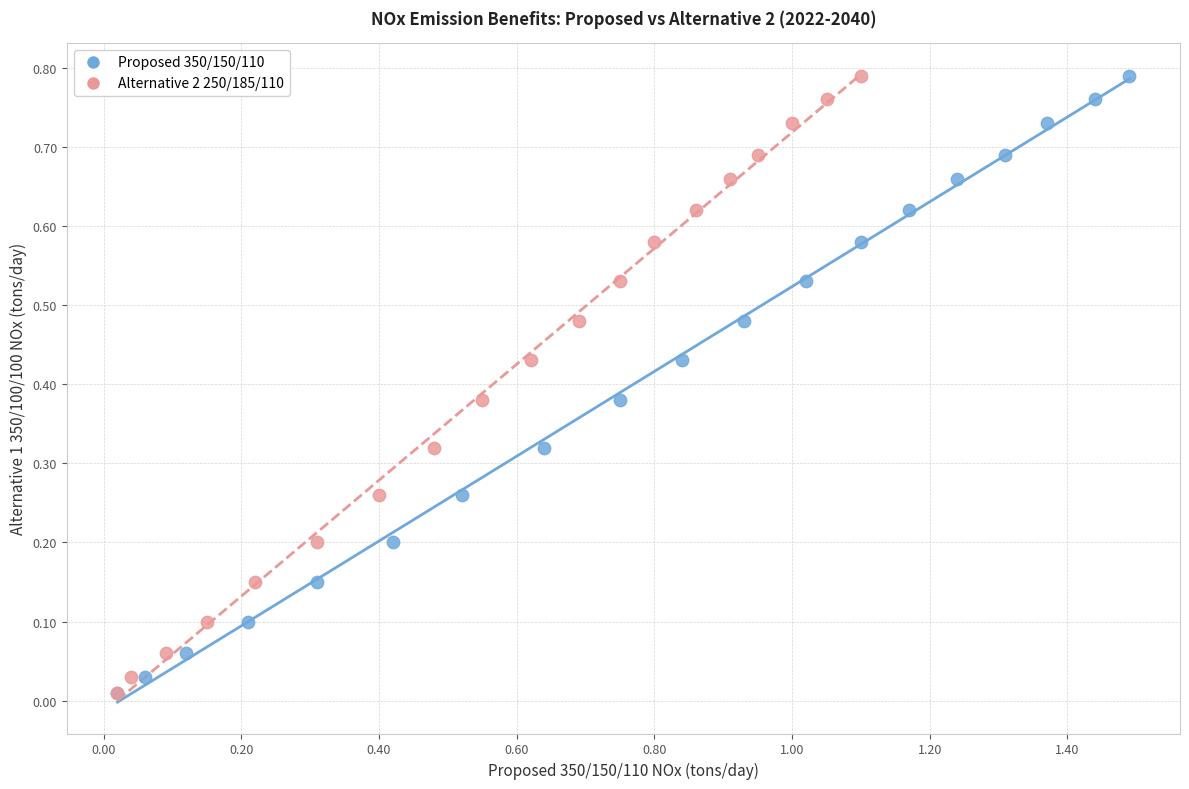

What are all the series names shown in the legend?

Proposed 350/150/110, Alternative 2 250/185/110